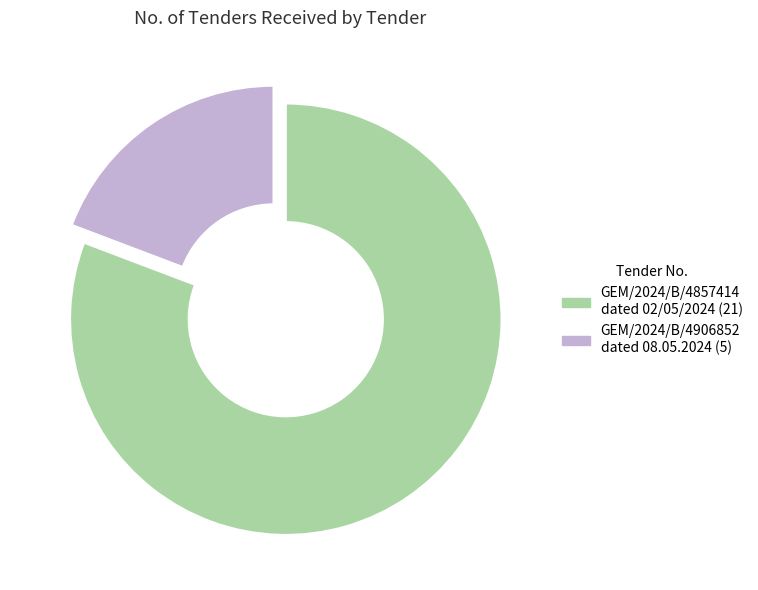

Do GEM/2024/B/4857414 dated 02/05/2024 and GEM/2024/B/4906852 dated 08.05.2024 together represent more than half of the pie?

Yes